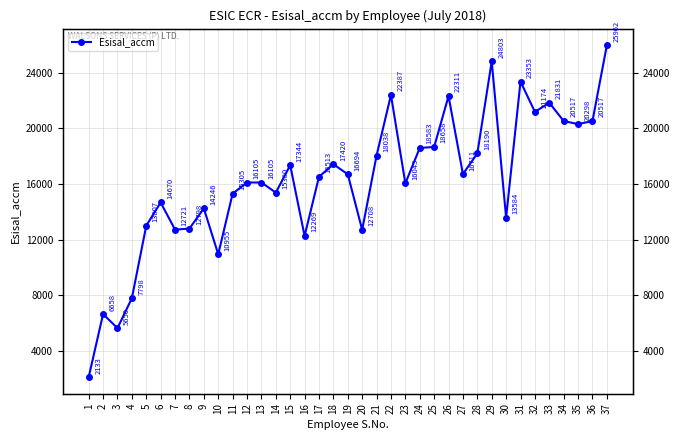

What is the ratio of the value at 18 to the value at 10?

1.6